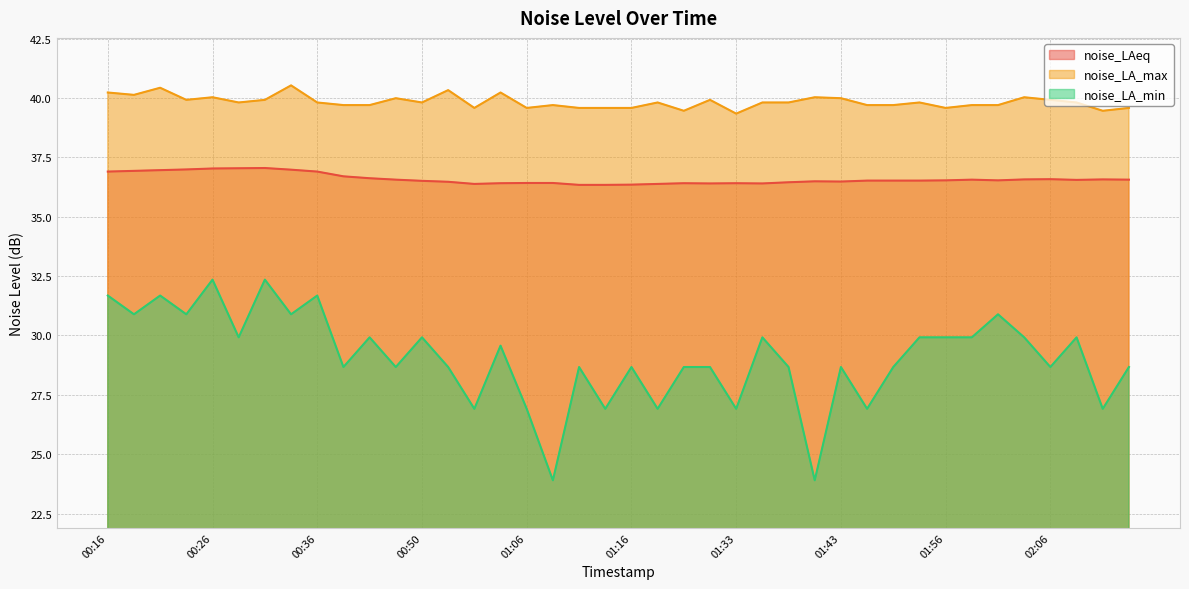

How many series are shown in this chart?

3